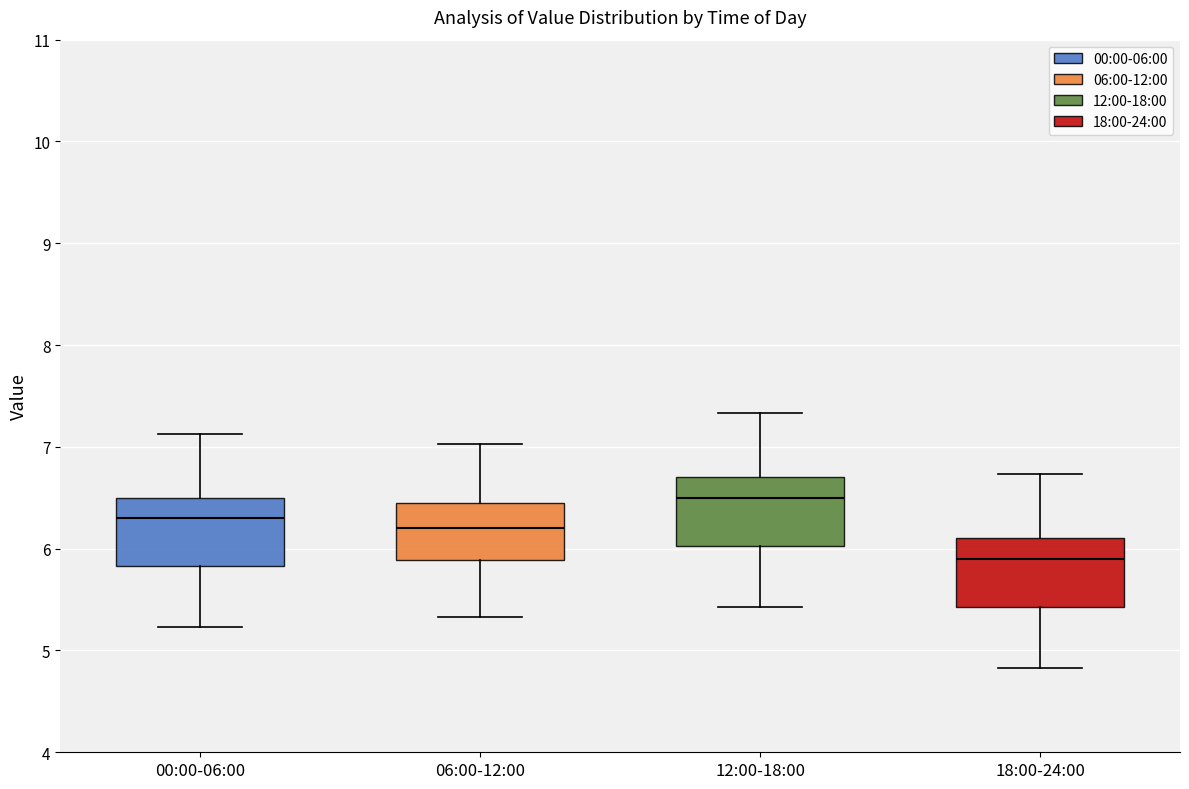

Which box has the lowest median line?

18:00-24:00